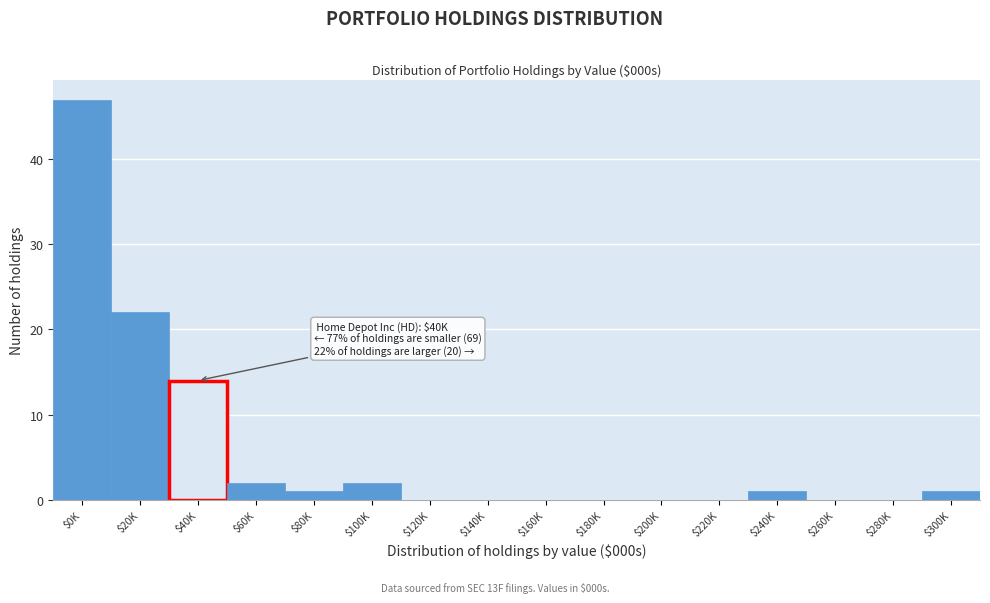

What is the sum of all values?

90